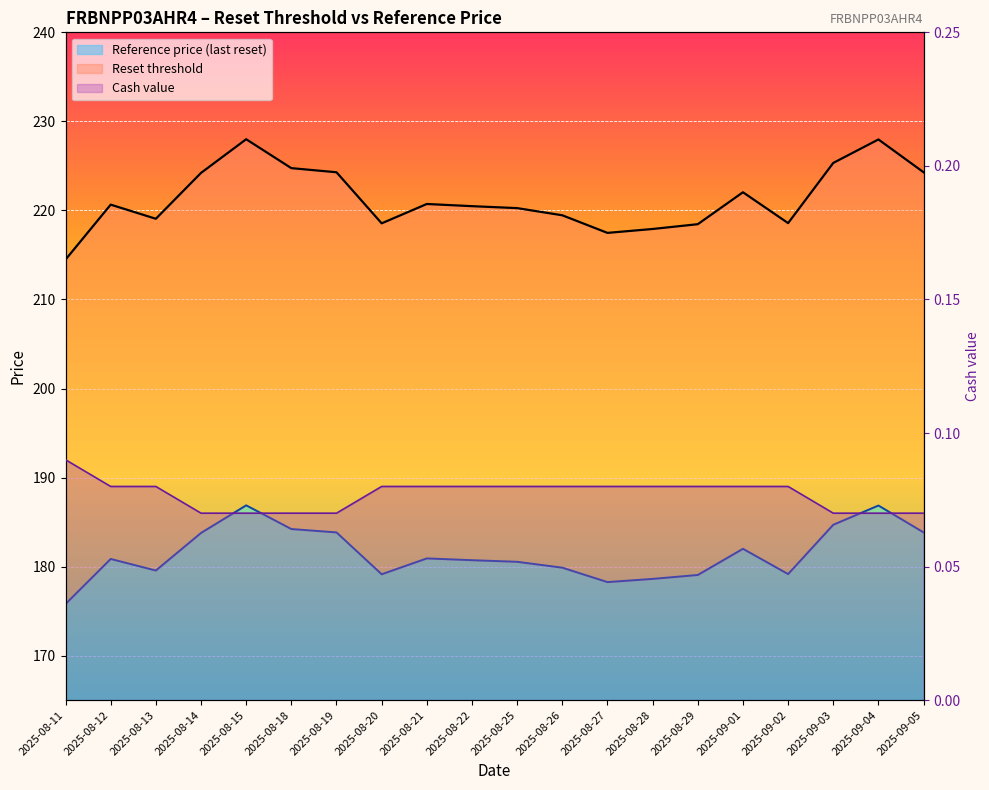

What is the value of the Cash value point at the 10th from the left?

0.1